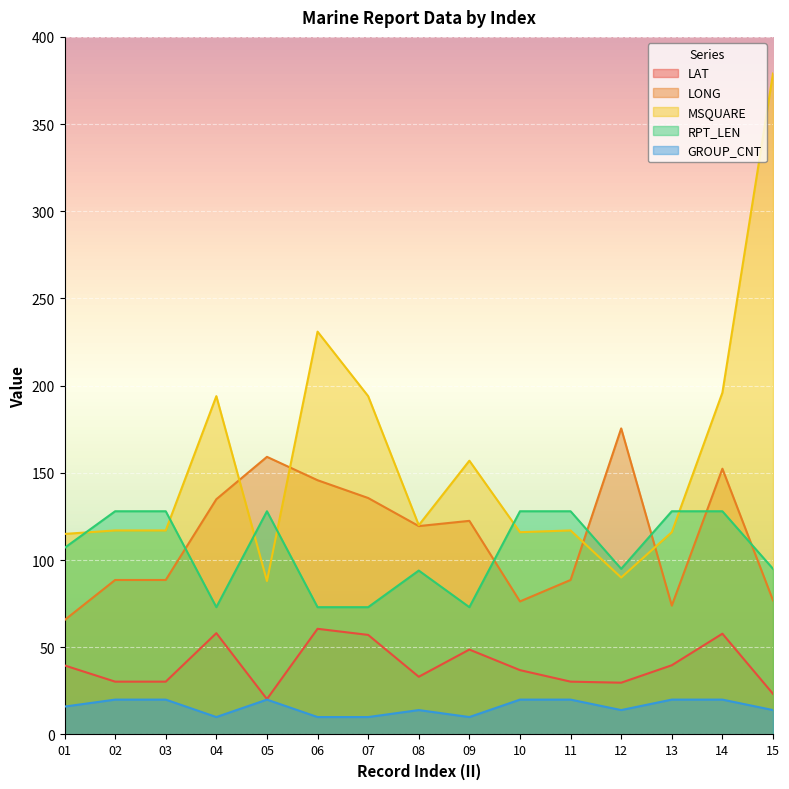

Between which two adjacent categories do LONG and RPT_LEN first intersect?

03 and 04